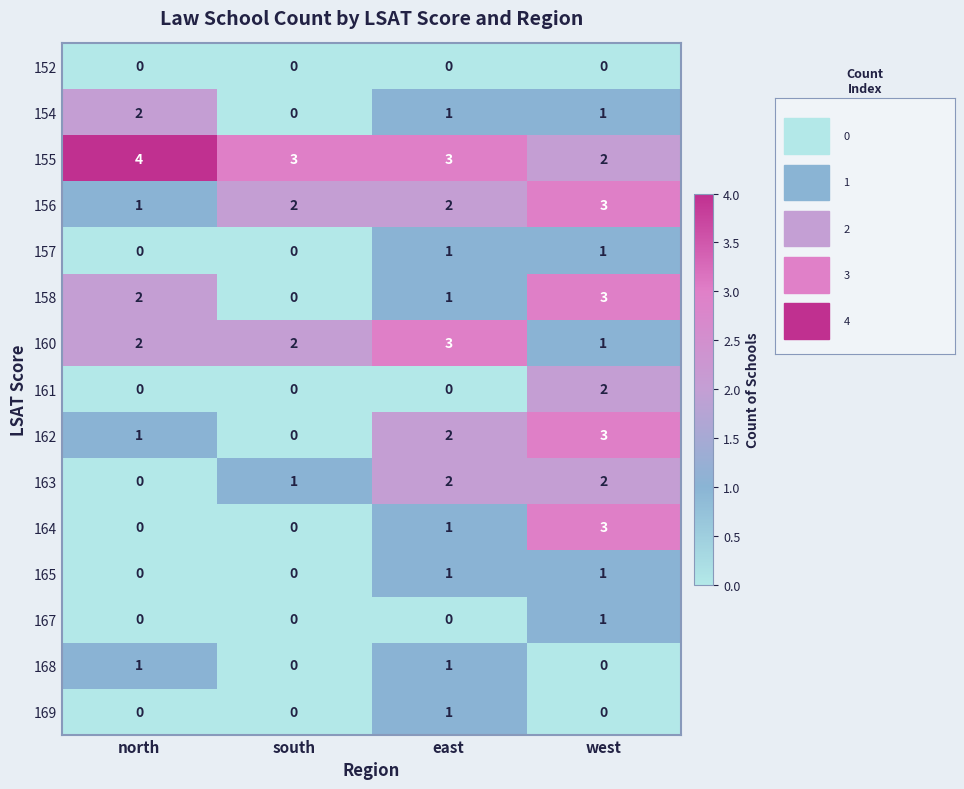

The 160 series shows 1 at west. True or false?

True